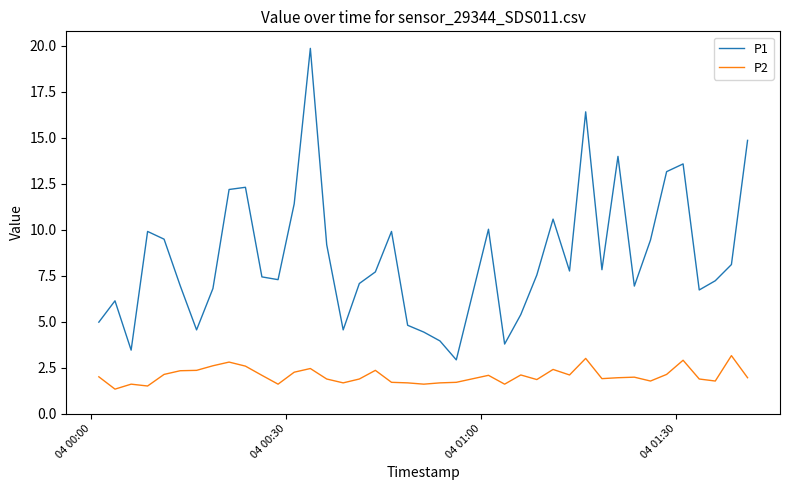

What is the greatest value displayed?

19.9